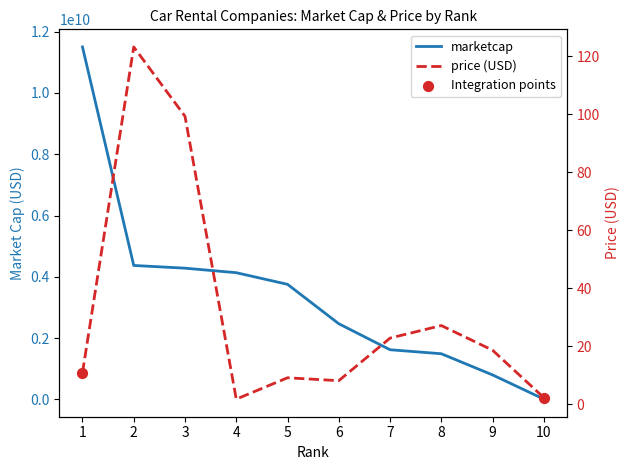

What is the total value across all series at 8?

1490809126.1